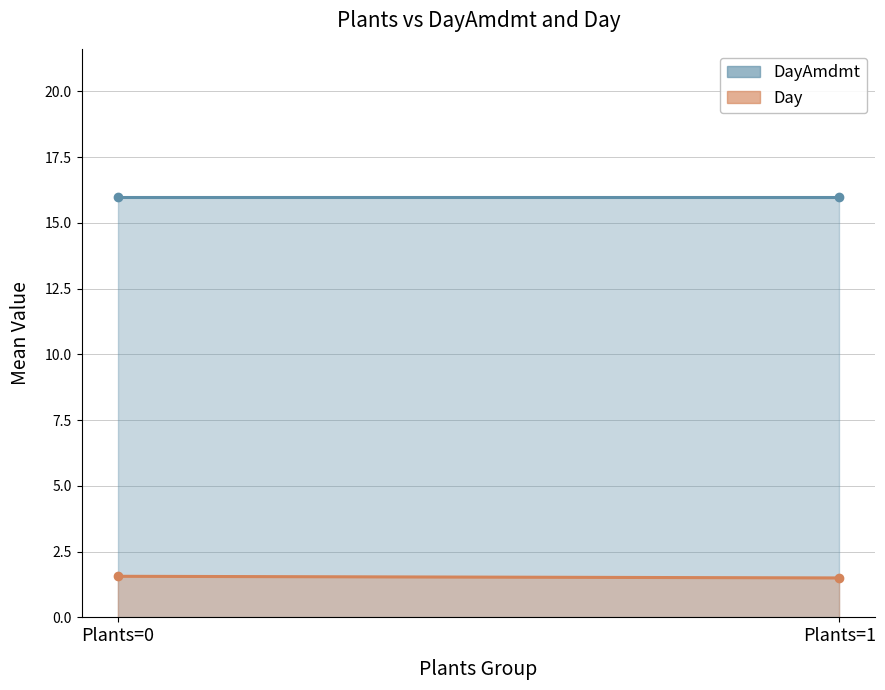

What are all the series names shown in the legend?

DayAmdmt, Day